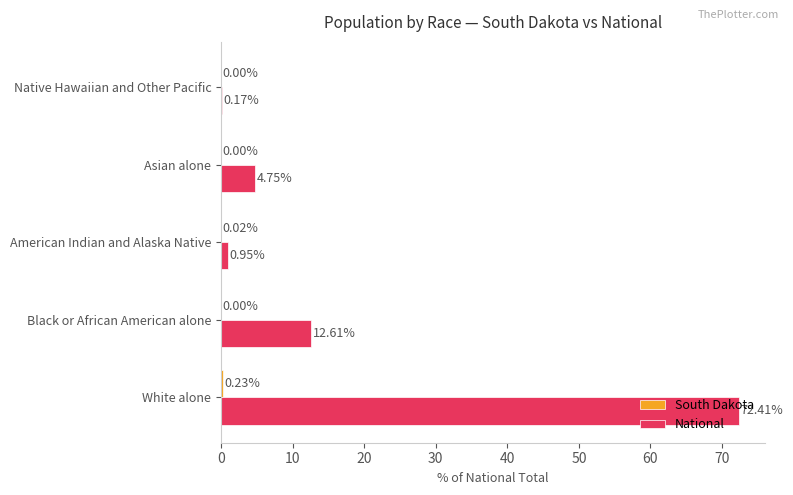

Where is National nearest to the value 36?

Black or African American alone